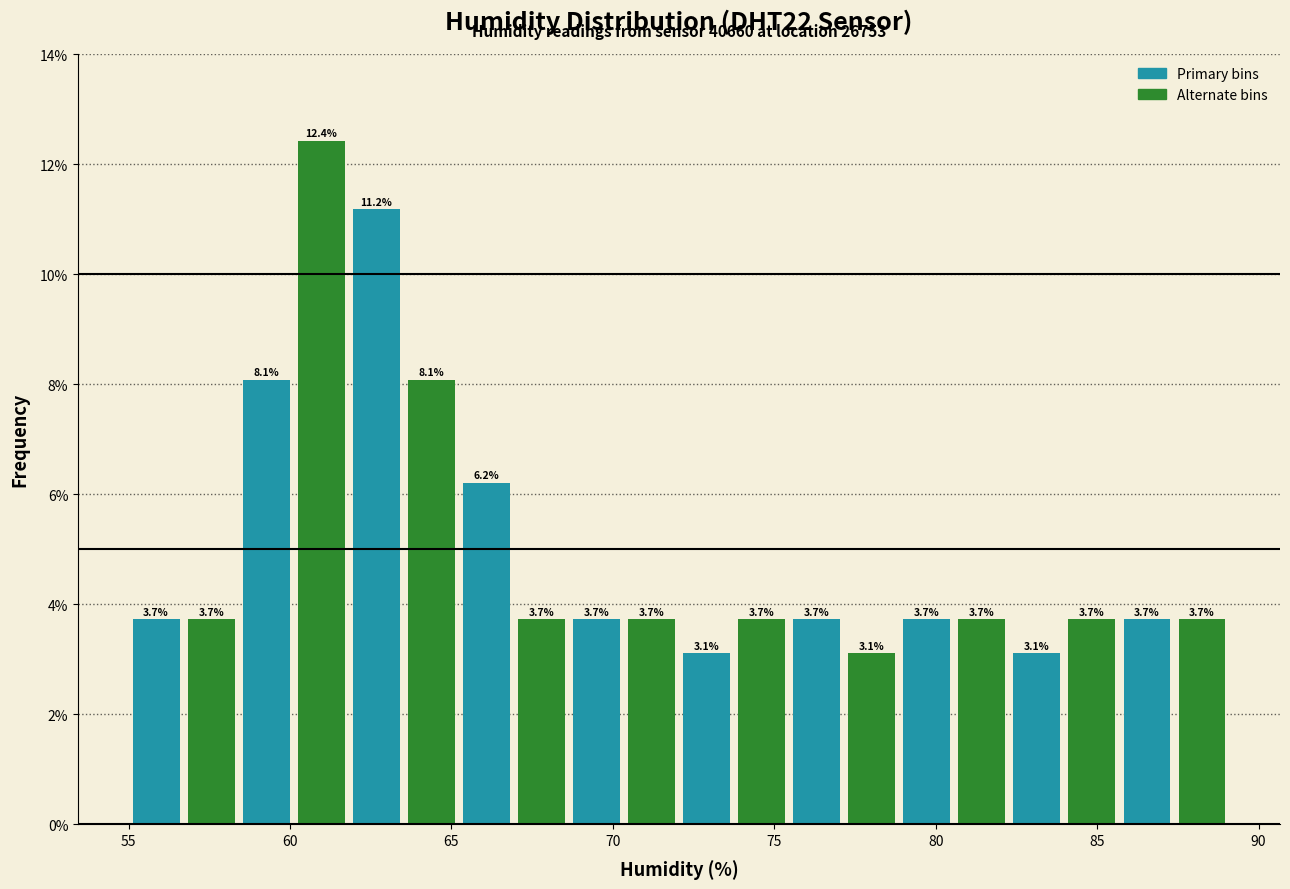

Read against the x-axis, roughly where is the centre of the tallest bar?

61.0